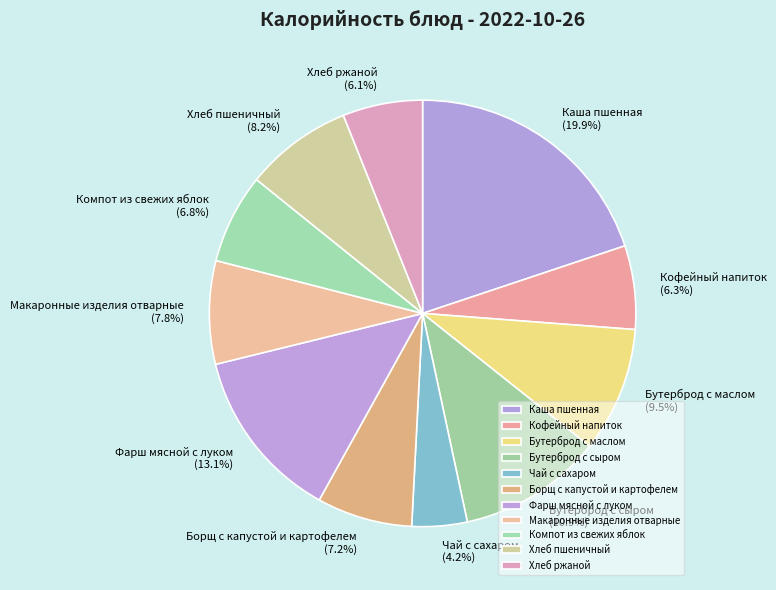

Do Макаронные изделия отварные and Борщ с капустой и картофелем together represent more than half of the pie?

No